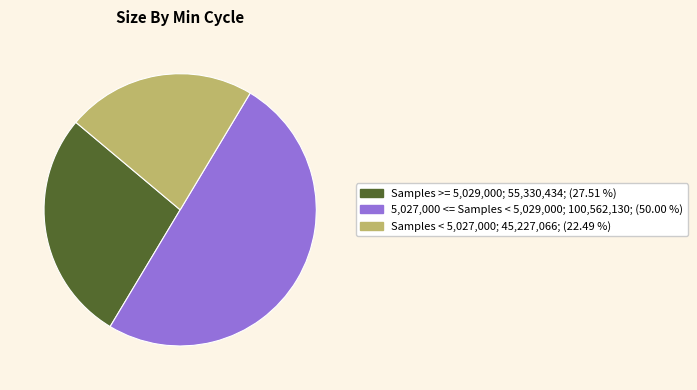

How many slices are in this pie chart?

3